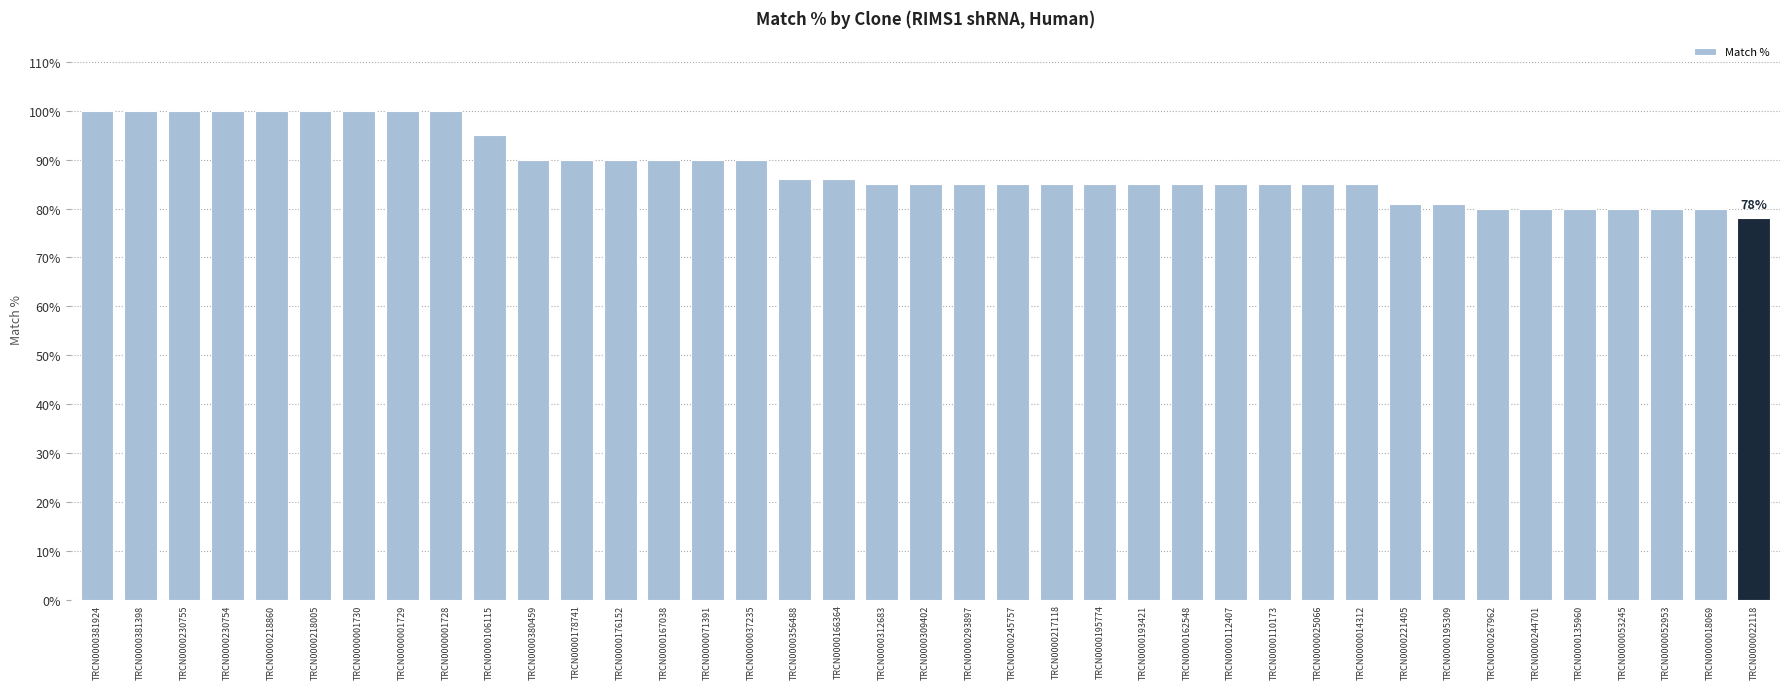

Between TRCN0000176152 and TRCN0000052953, which is larger?

TRCN0000176152